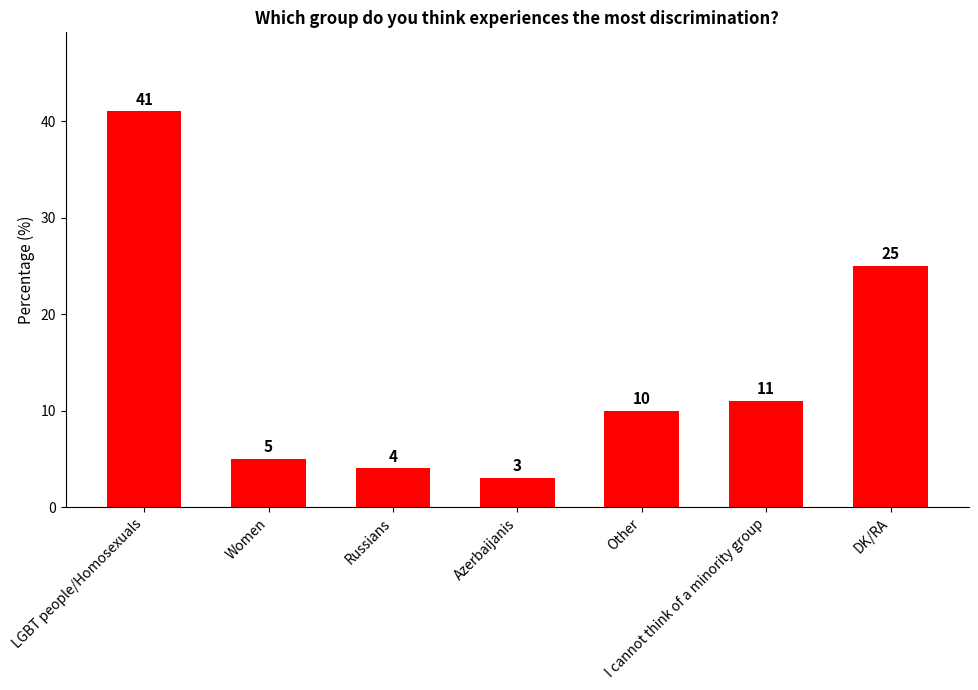

Where does the data first go above 10?

LGBT people/Homosexuals